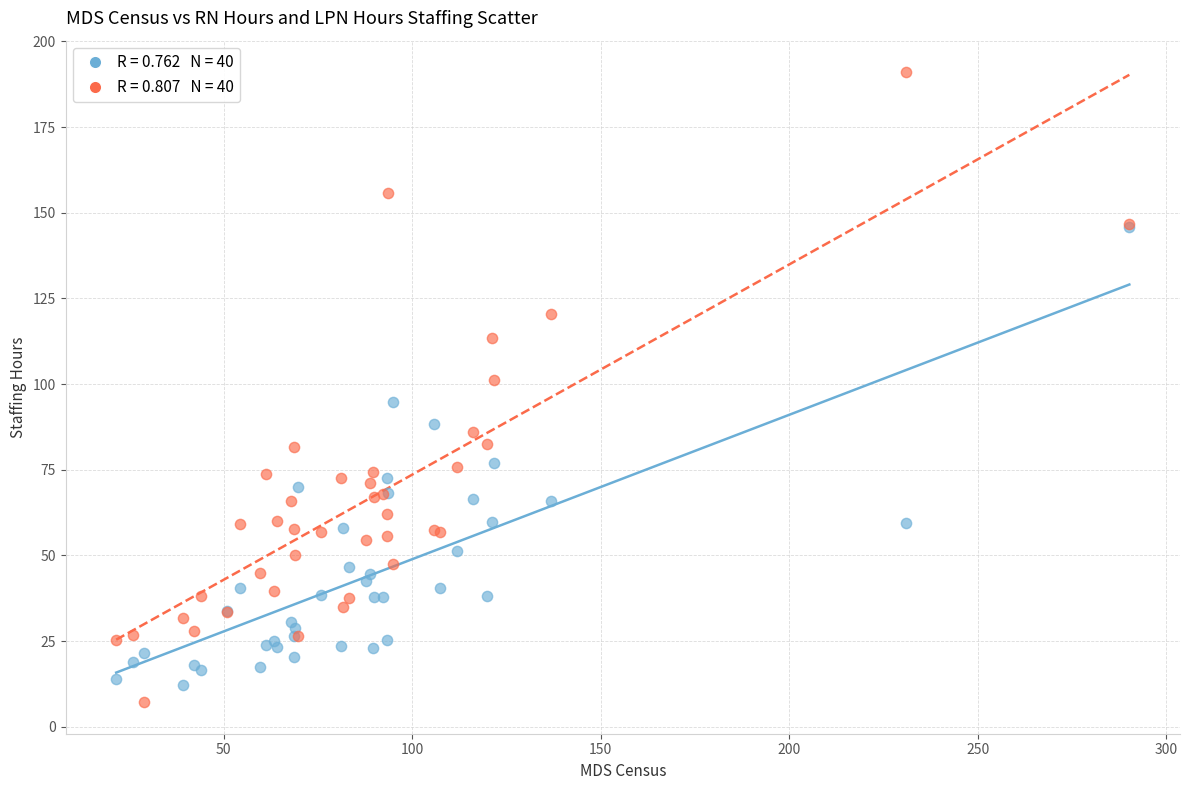

Across all series, what Y value is closest to 99?

101.1